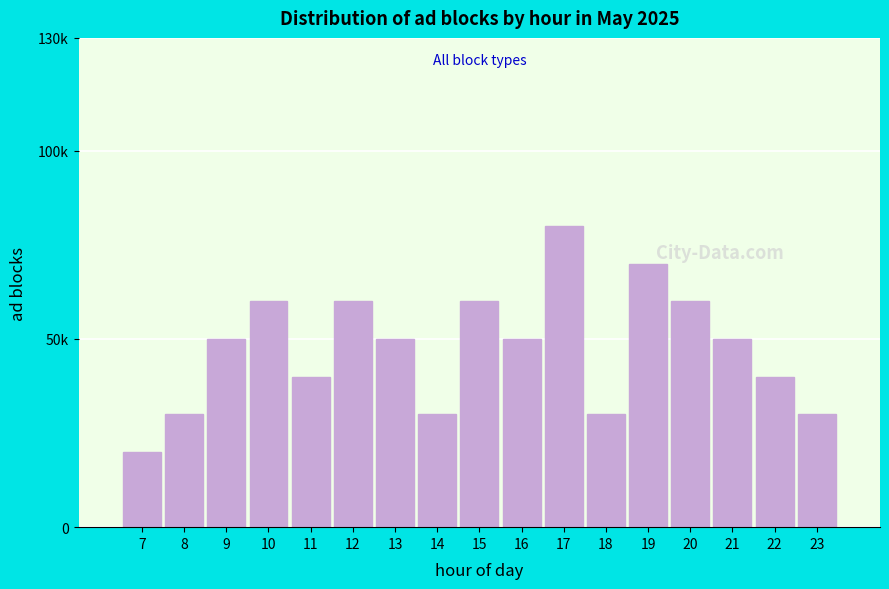

Are the bars horizontal?

No